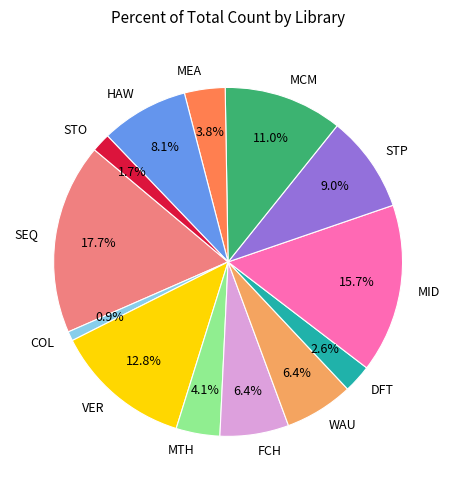

What percentage is the MID slice, to the nearest percent?

16%